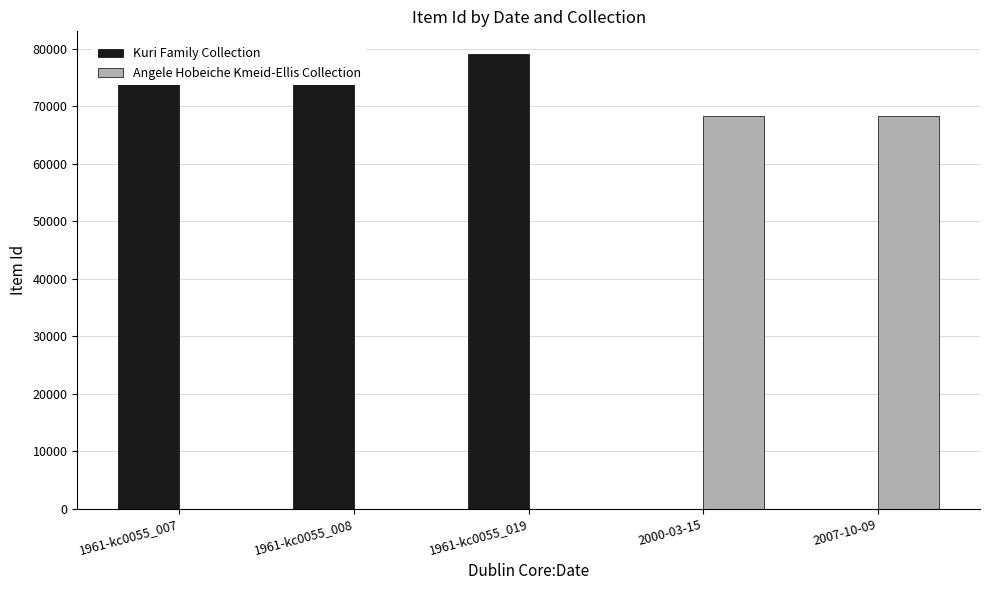

The value of Angele Hobeiche Kmeid-Ellis Collection at 1961-kc0055_019 is 0. True or false?

True